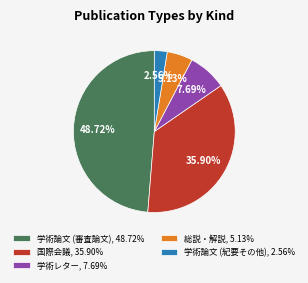

Between 国際会議, 35.90% and 学術論文 (紀要その他), 2.56%, which is larger?

国際会議, 35.90%